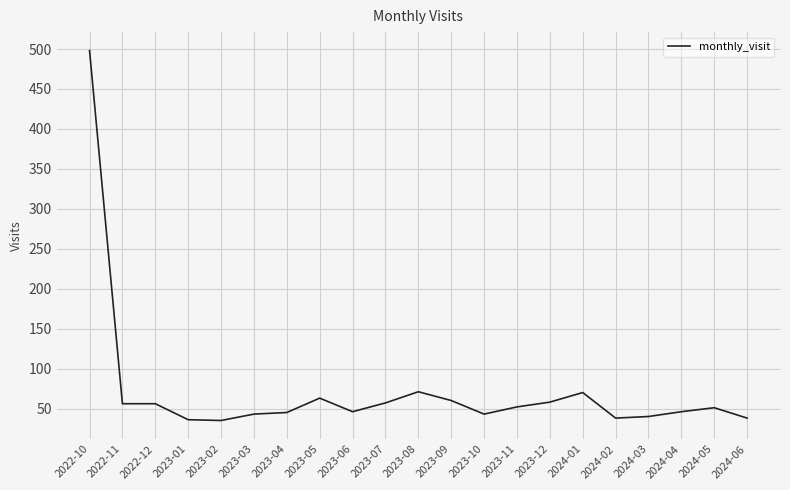

What position from the left is 2023-10?

13